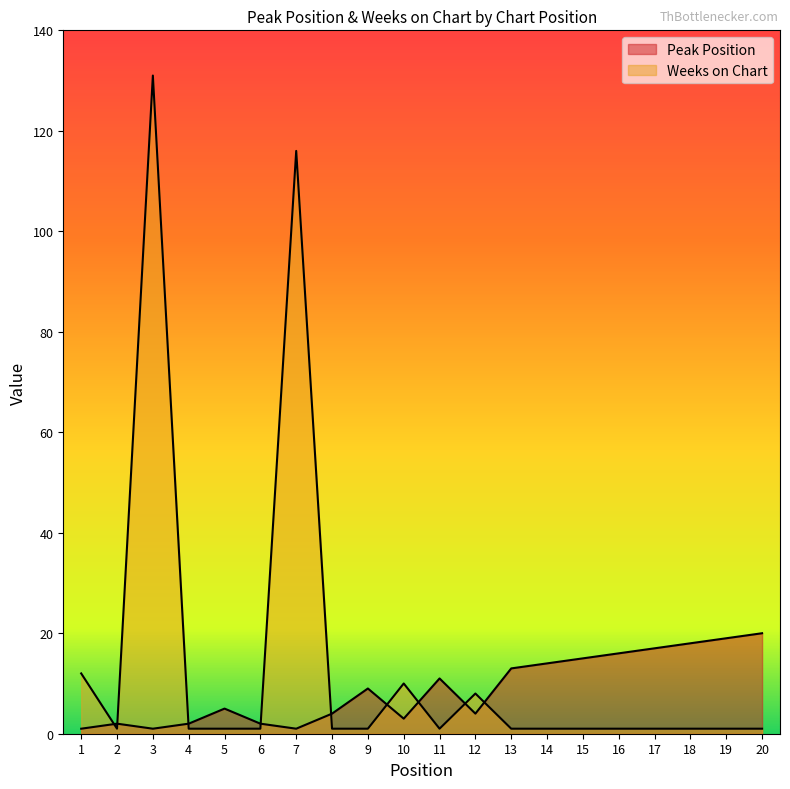

The value of Peak Position at 5 is 1. True or false?

False